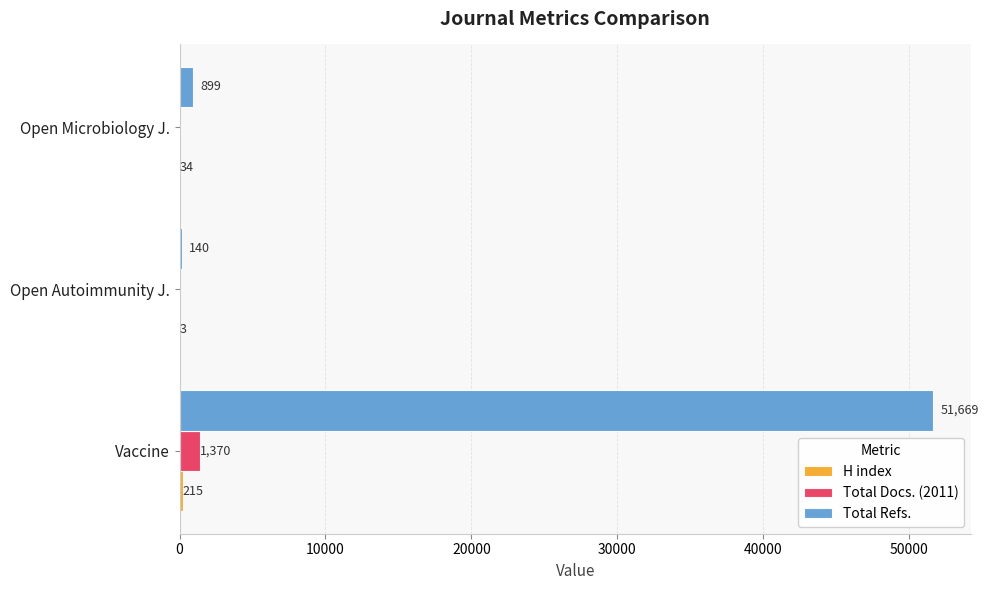

What is the sum of all Total Refs. values?

52708